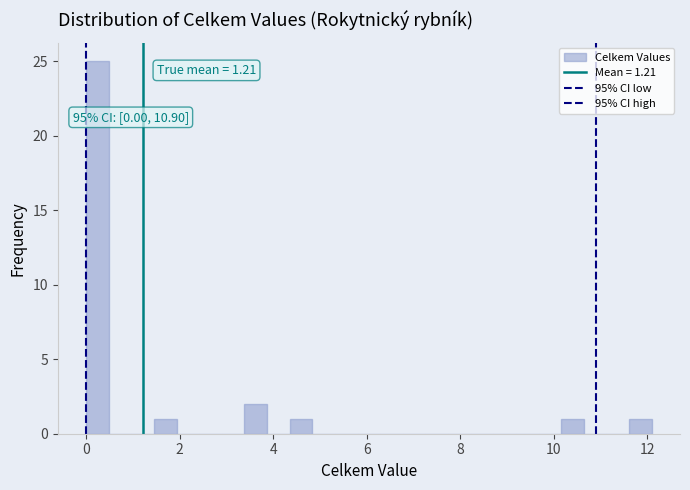

Read against the x-axis, roughly where is the centre of the tallest bar?

0.2